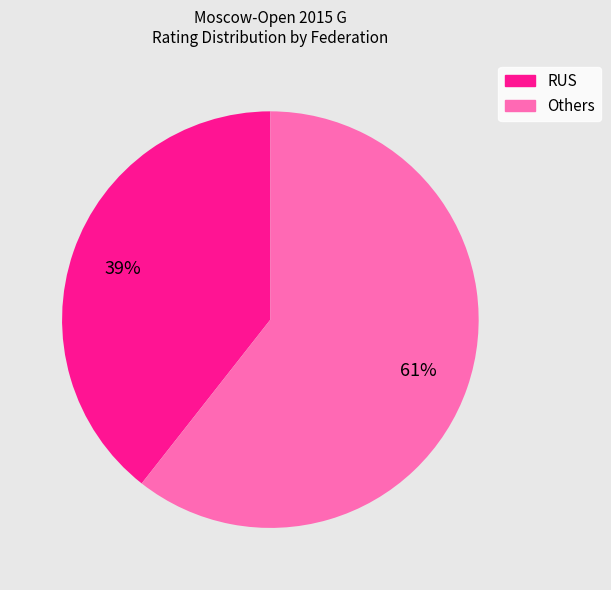

To the nearest percent, what is the average slice percentage?

50%